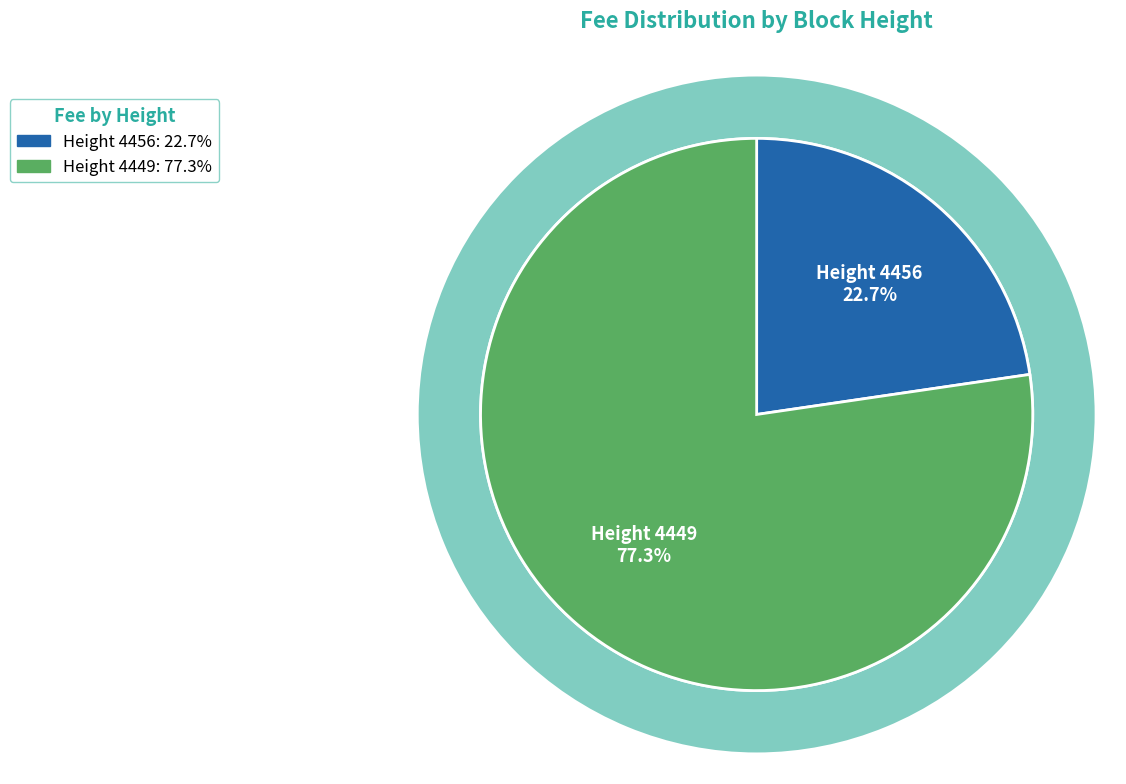

What is the largest slice in the pie chart?

4449